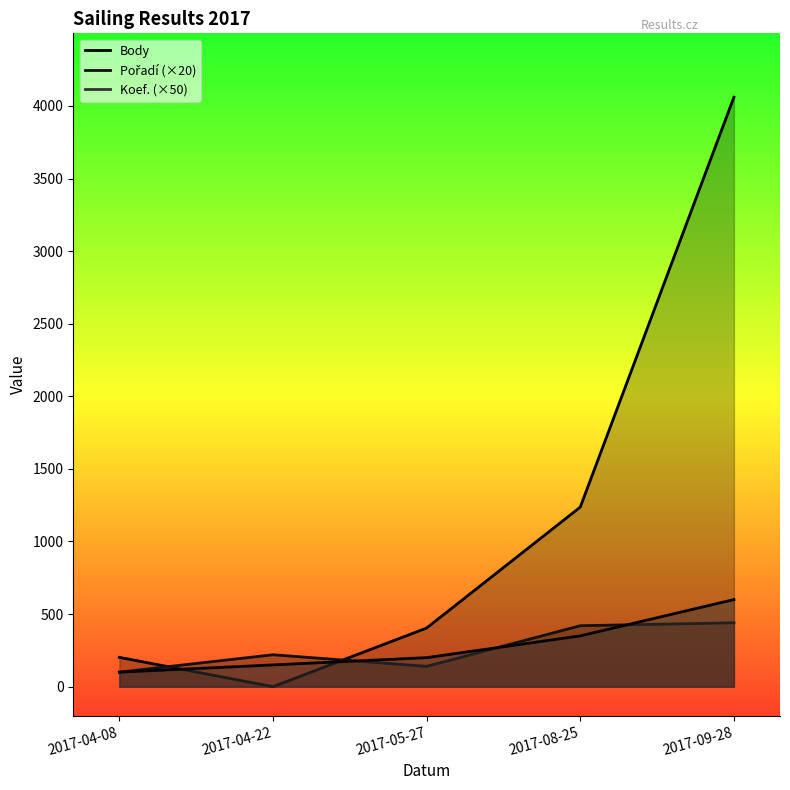

How many lines are shown in the chart?

3